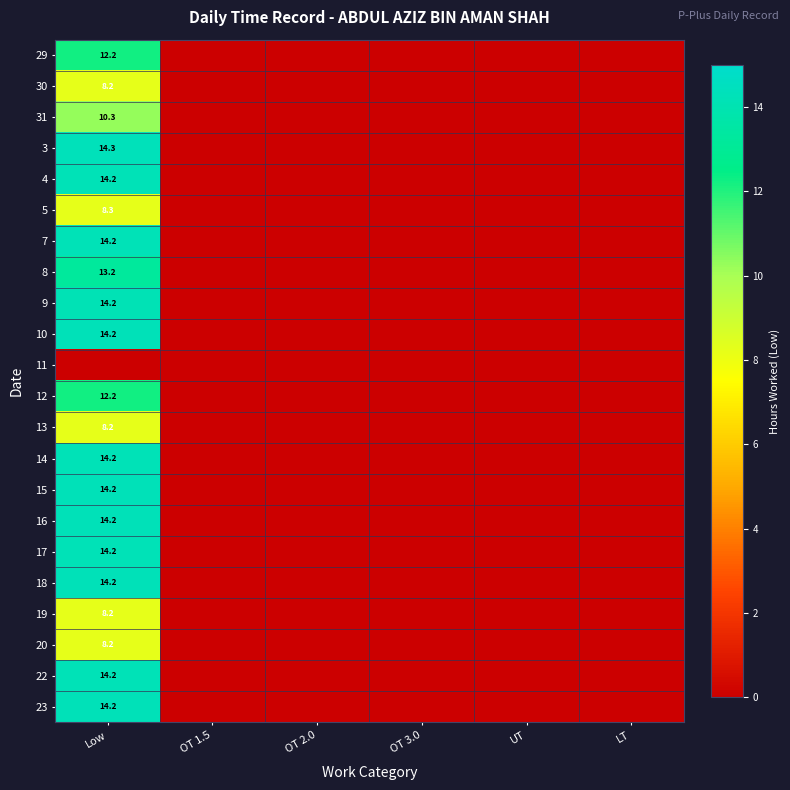

The 18 series shows 18.8 at Low. True or false?

False